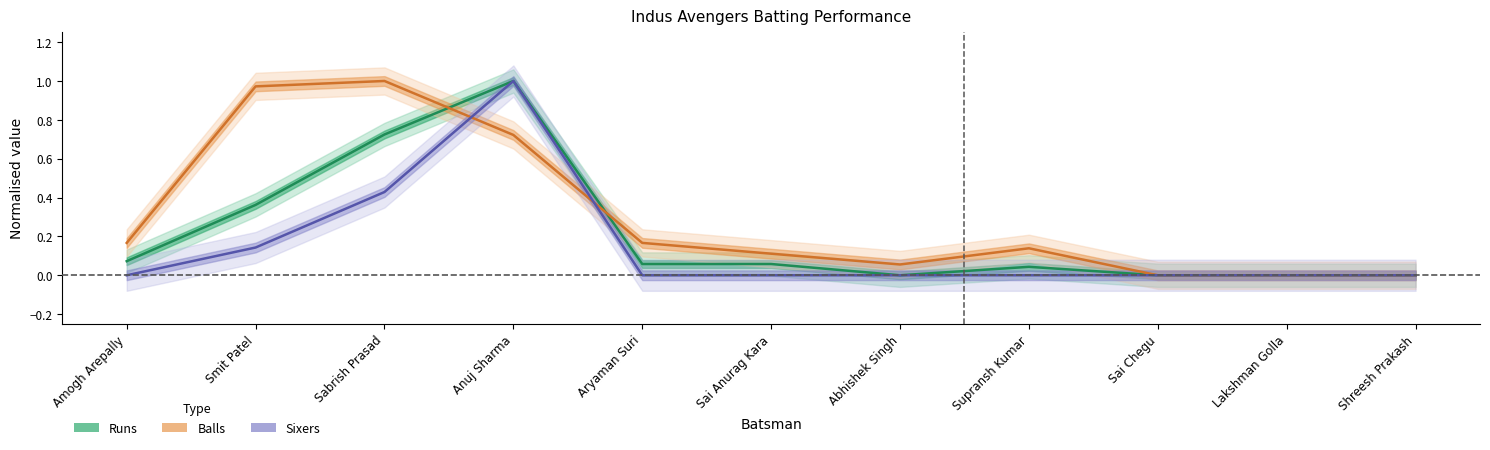

What is the greatest value displayed?

1.0